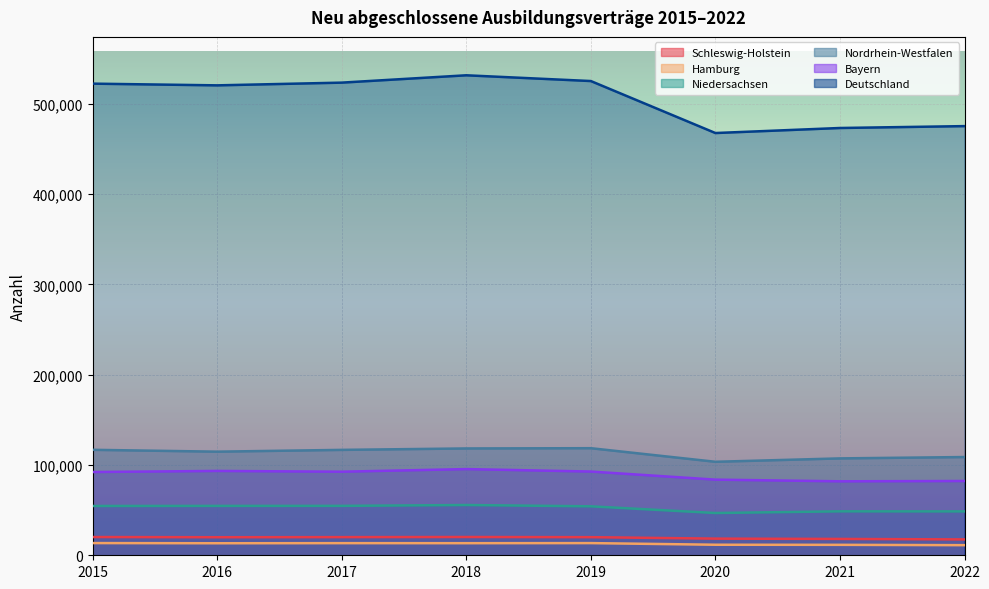

True or false: Deutschland has a value of 834241 at 2021.

False